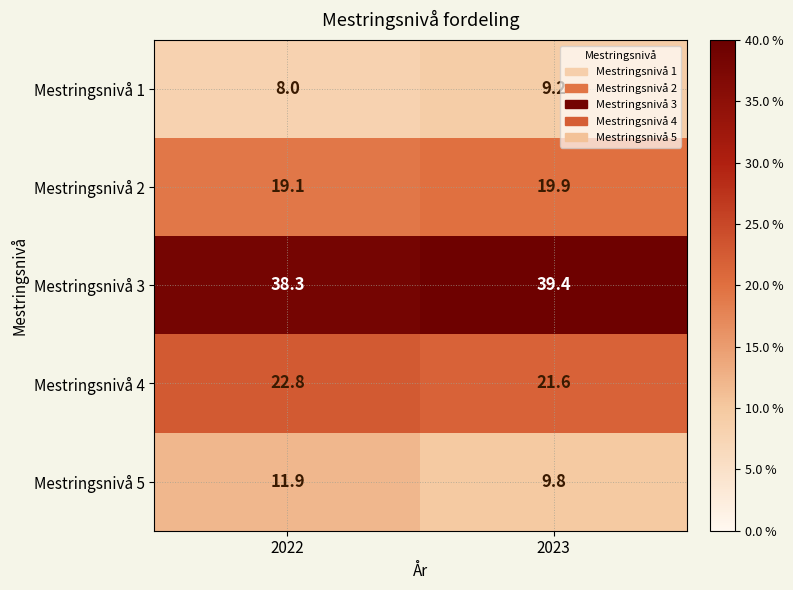

What is the spread (max minus min) of values at 2023?

30.2